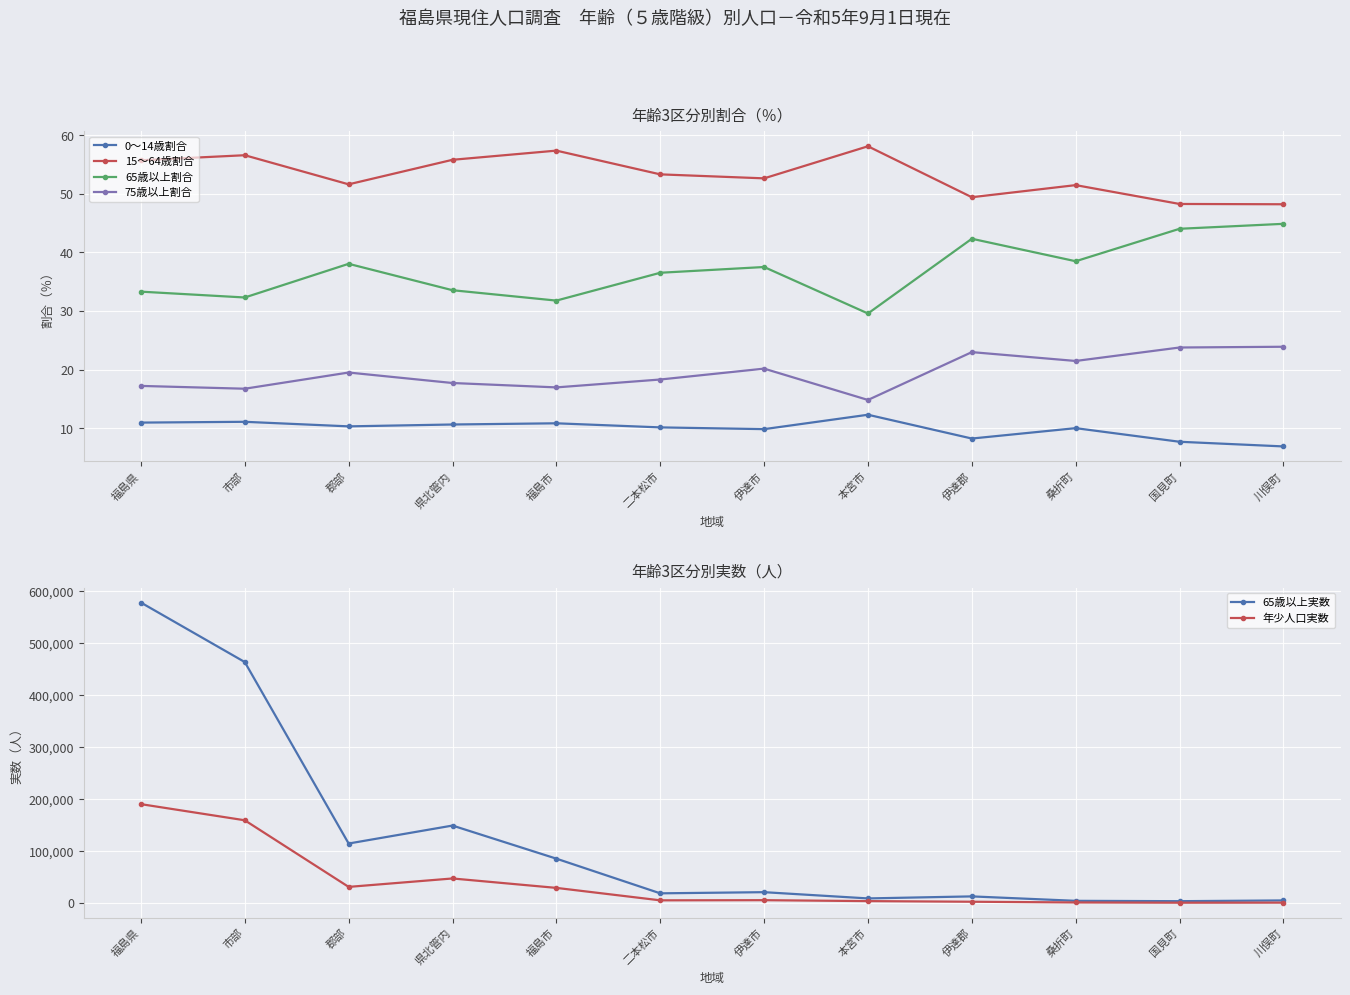

What is the total value across all series at 国見町?

4287.8